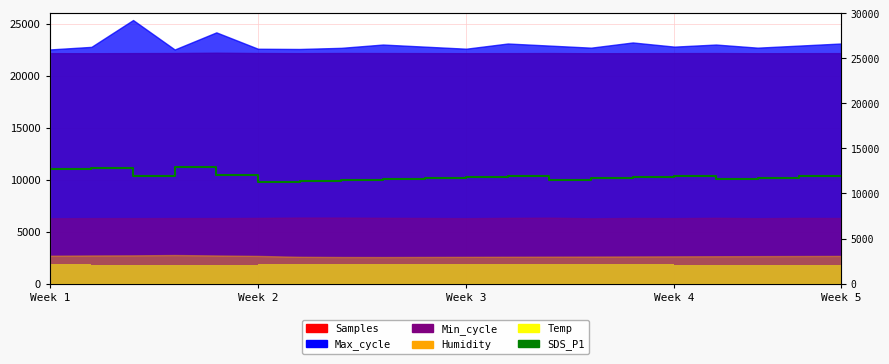

The chart shows a value of 10000 at 8. True or false?

True